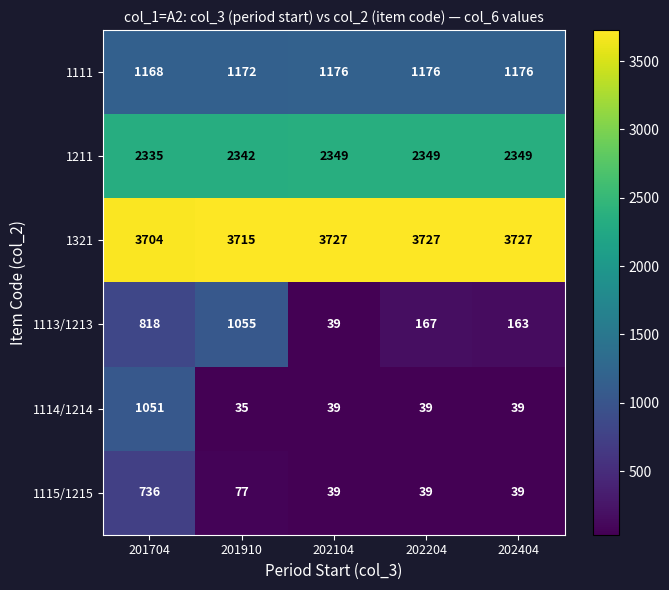

What is the difference between the maximum and minimum values in the 1111 series?

8